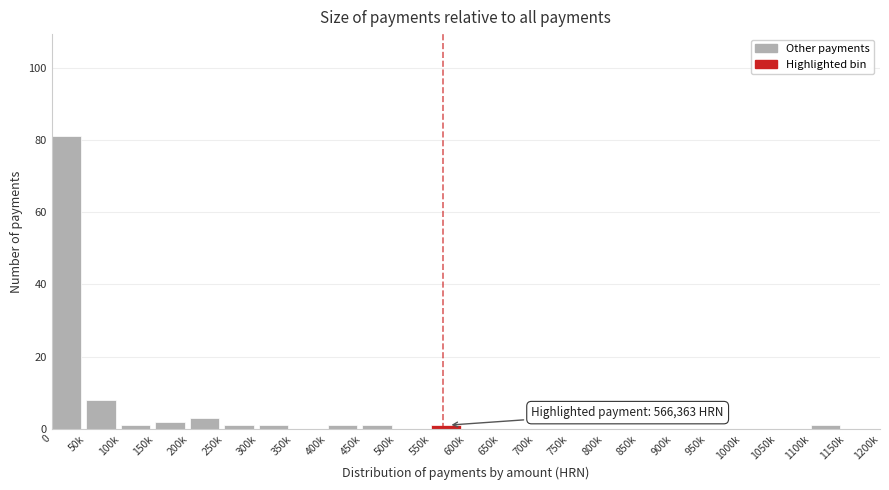

Reading left to right, list all the values displayed in this chart.

0=81	50k=8	100k=1	150k=2	200k=3	250k=1	300k=1	350k=0	400k=1	450k=1	500k=0	550k=1	600k=0	650k=0	700k=0	750k=0	800k=0	850k=0	900k=0	950k=0	1000k=0	1050k=0	1100k=1	1150k=0